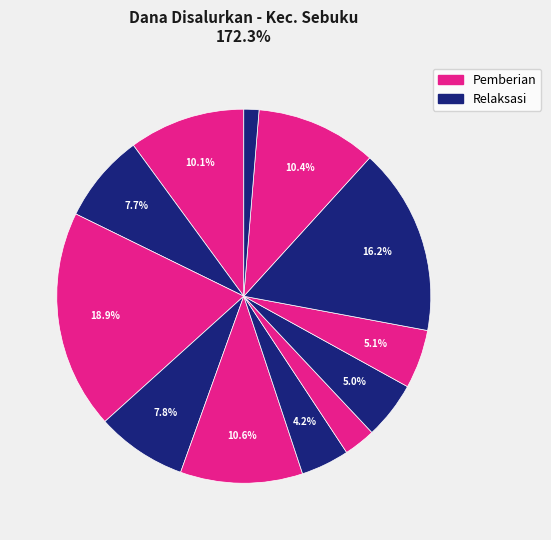

How many segments does this pie chart have?

12